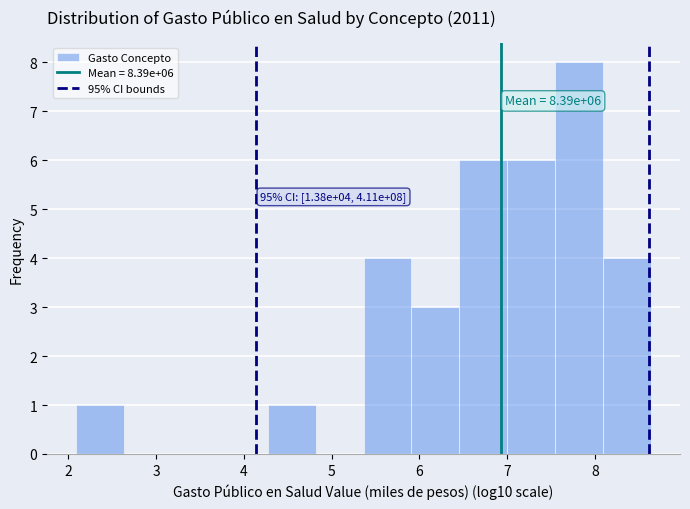

Which range on the x-axis has the tallest bar?

7.5 to 8.1